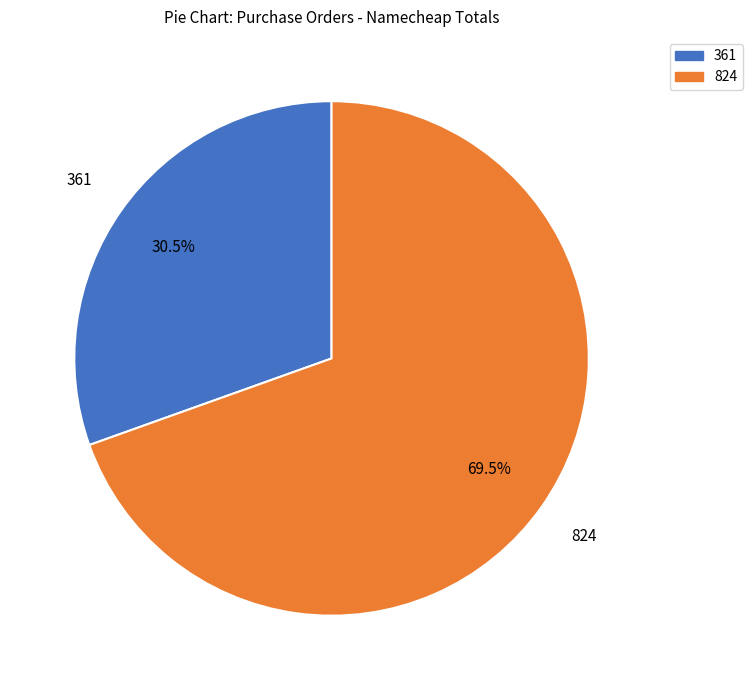

Is there a majority slice in this chart?

Yes